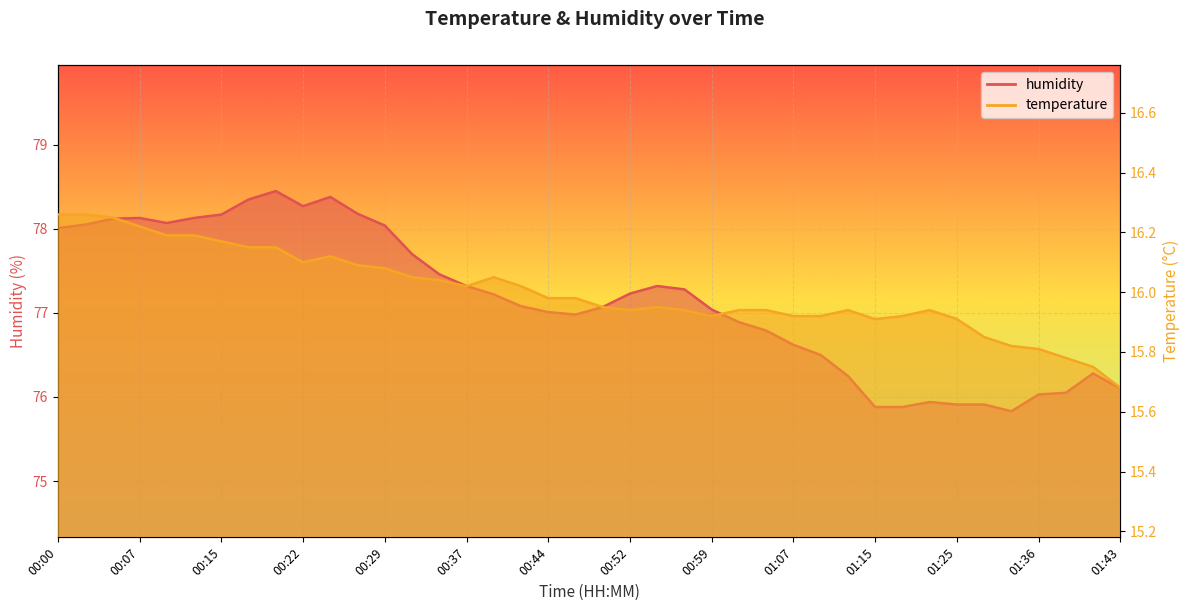

What value does the humidity_line series have at 01:25?

75.9